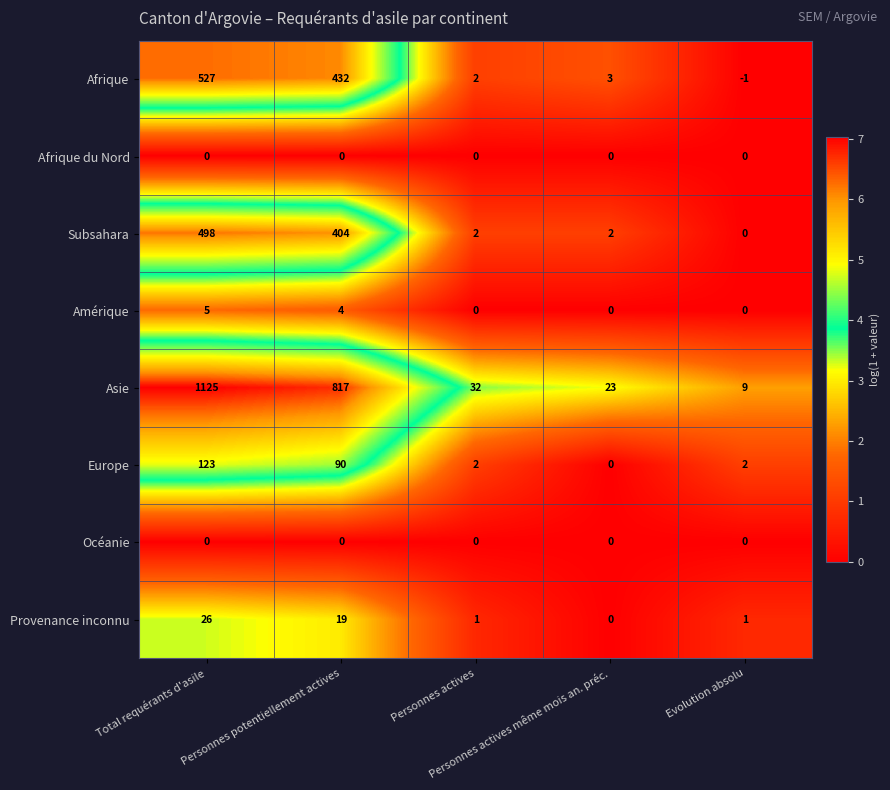

What is the maximum value for Provenance inconnu?

26